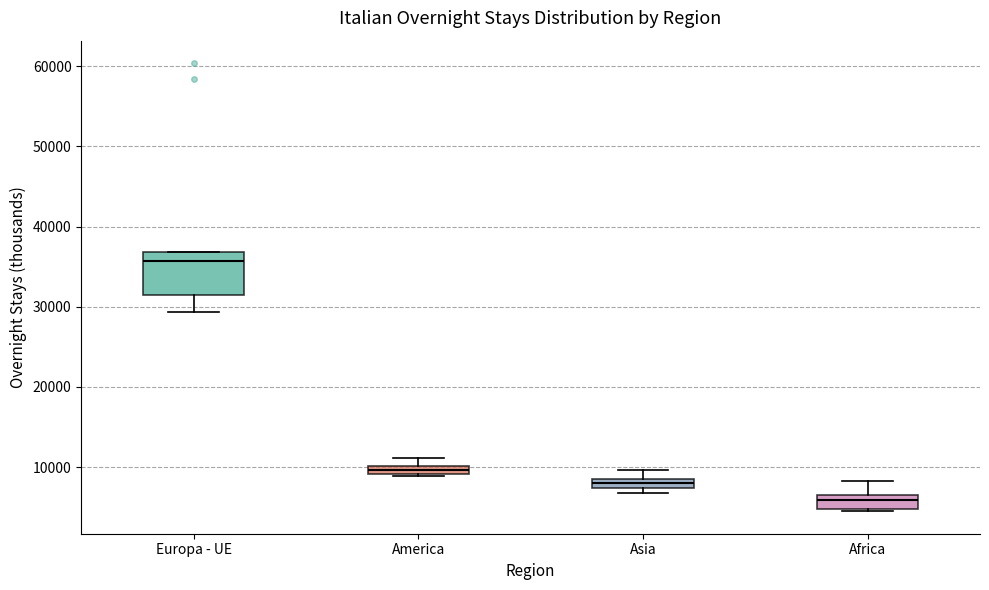

Which box is the tallest, from its lower edge to its upper edge?

Europa - UE